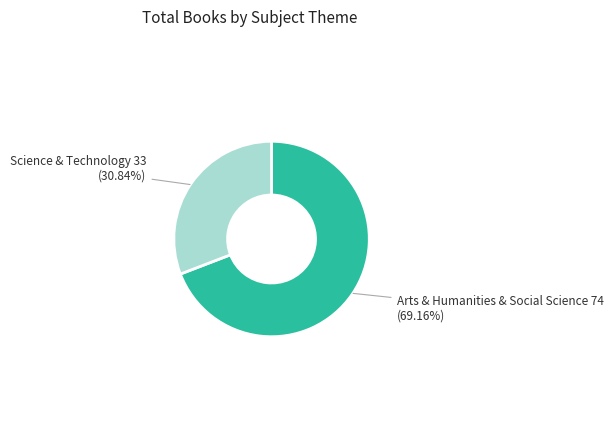

To the nearest percent, what is the difference between the largest and smallest slice percentages?

38%